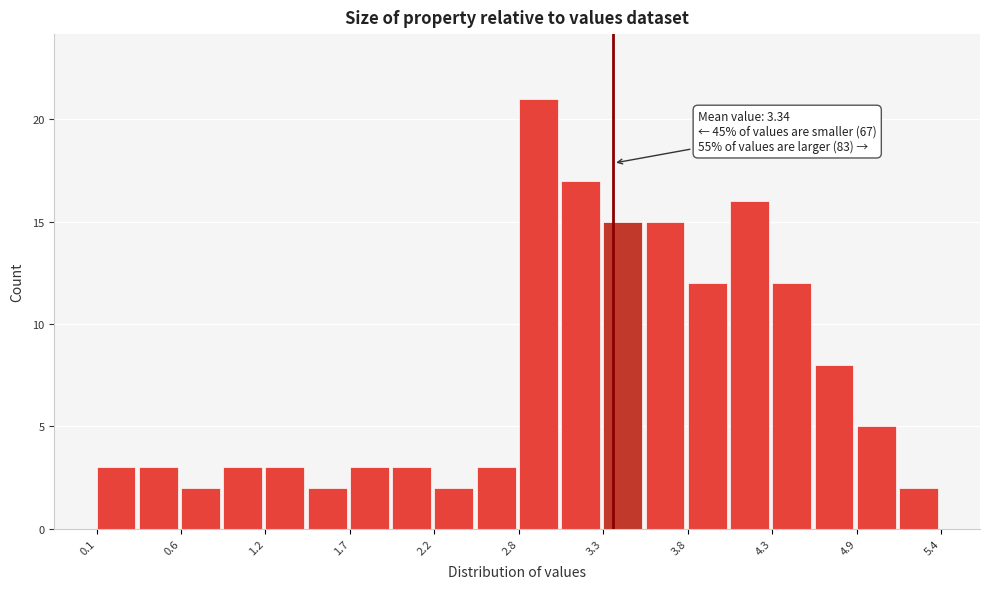

Around what value on the x-axis is the tallest bar? Give the approximate position of its centre, as read against the axis.

2.9